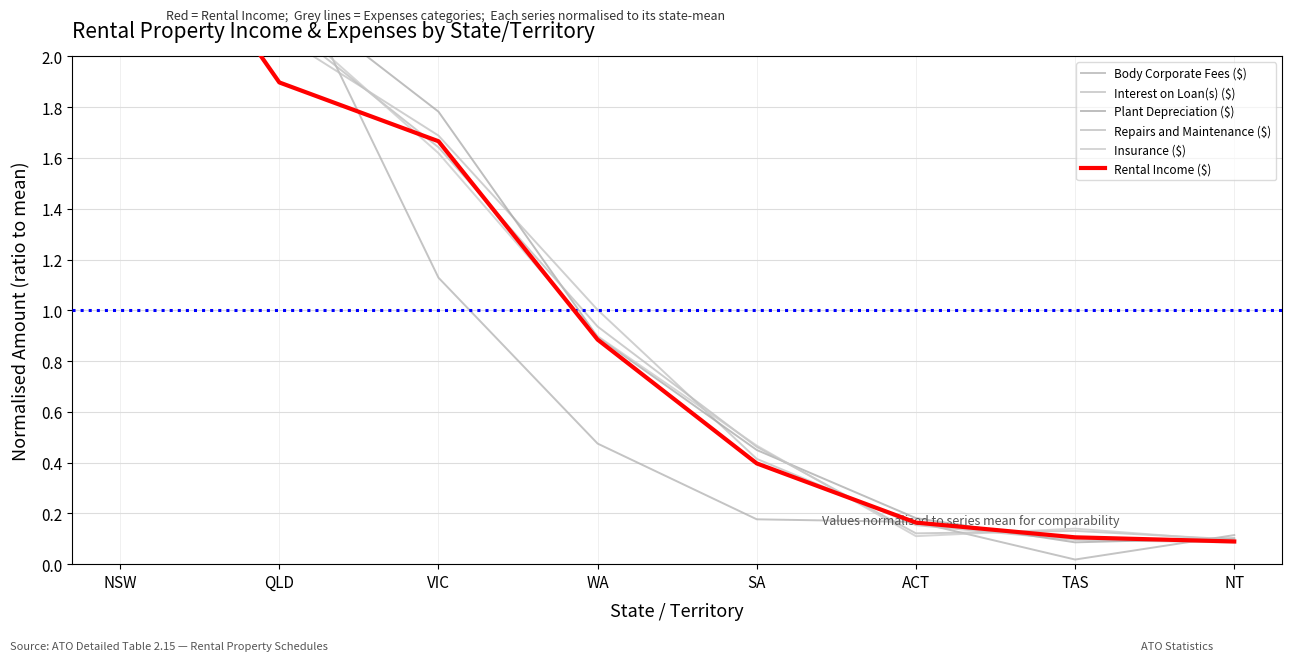

Which has a higher value, WA or ACT?

WA